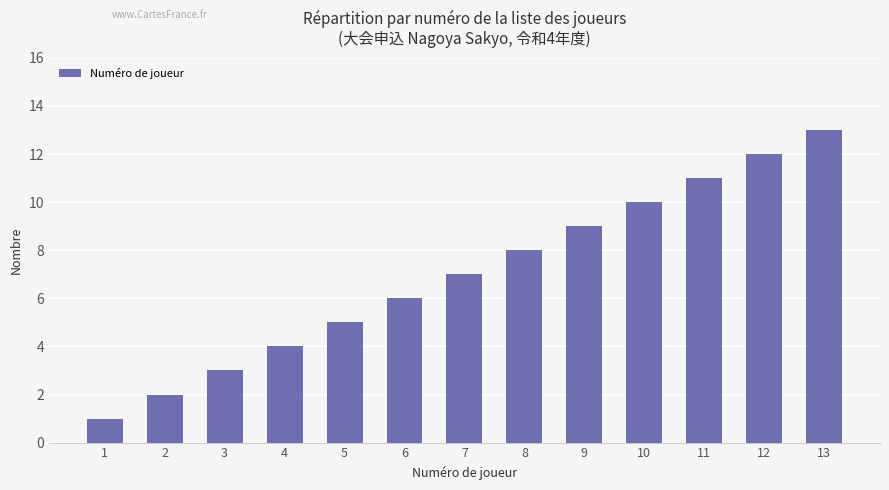

What is the average value?

7